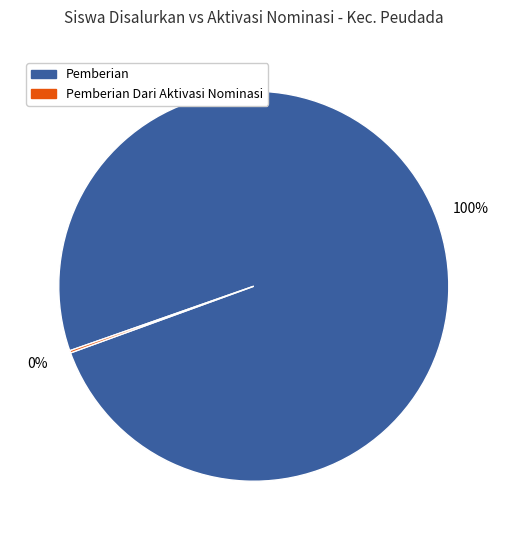

Which slice is the largest?

Pemberian